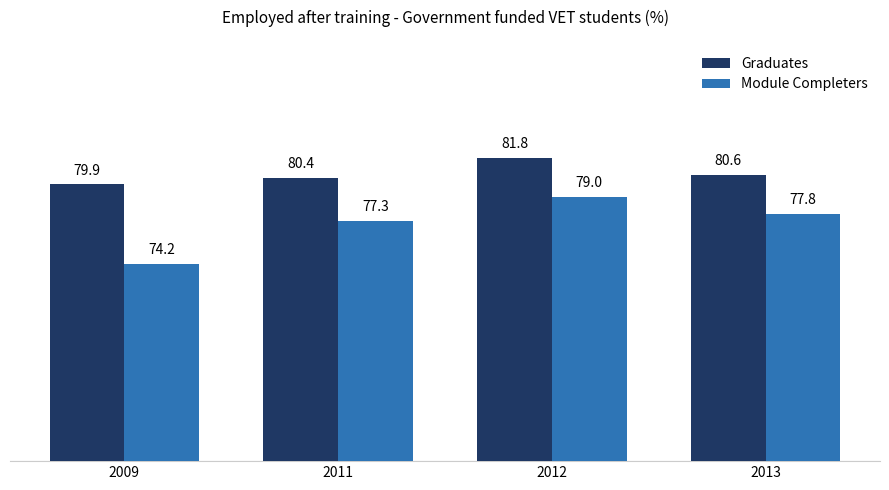

How many bars are there in each group?

2